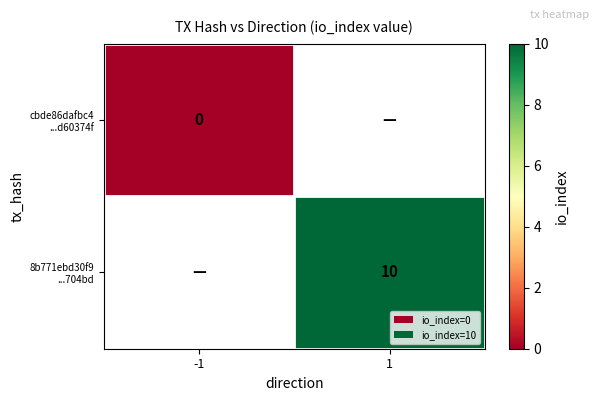

The value of cbde86dafbc4 ...d60374f at -1 is 0.0. True or false?

True